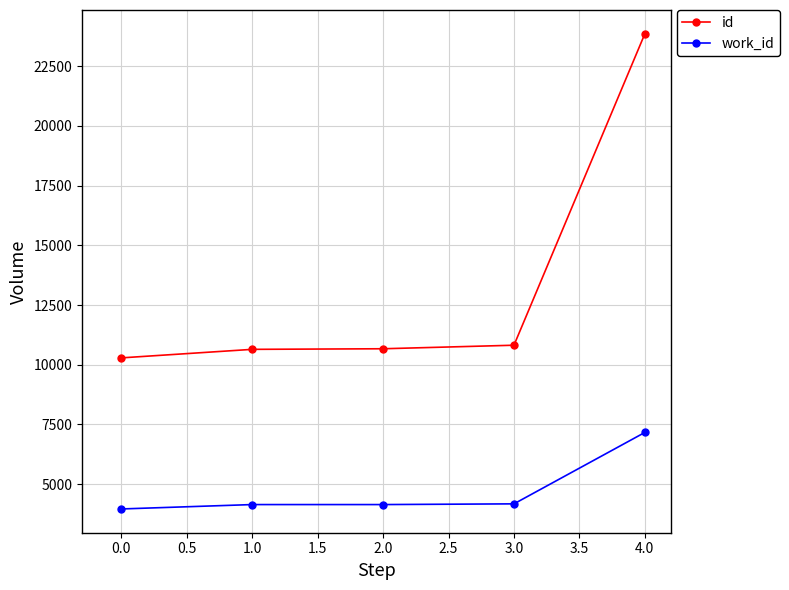

What is the label of the 5th point from the left?

4.0